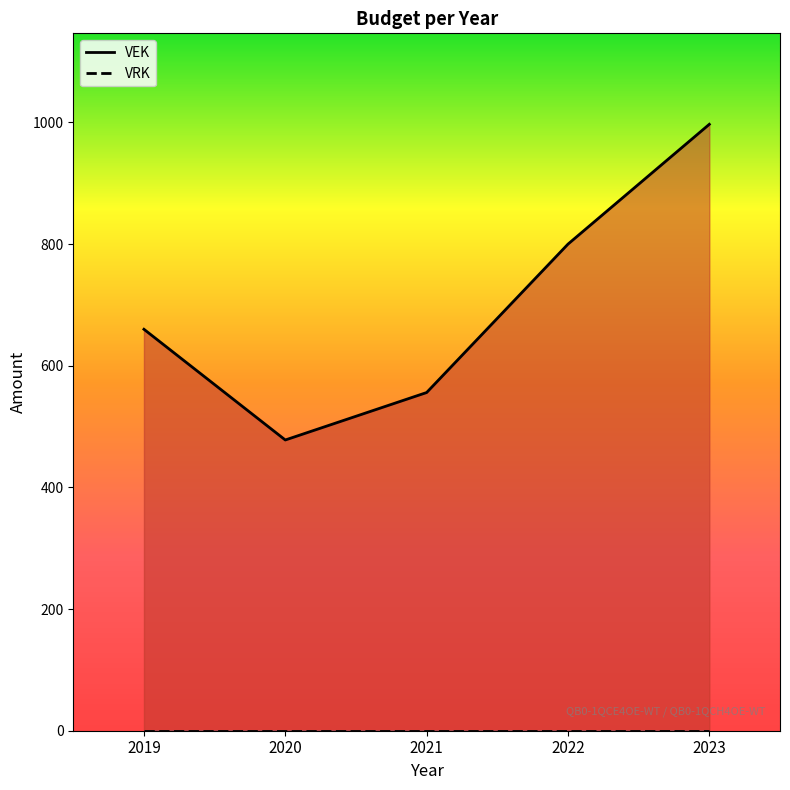

Where is VEK nearest to the value 737?

2022